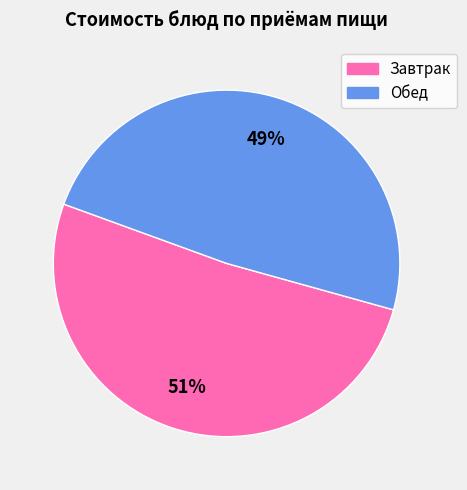

To the nearest percent, what is the difference between the largest and smallest slice percentages?

2%